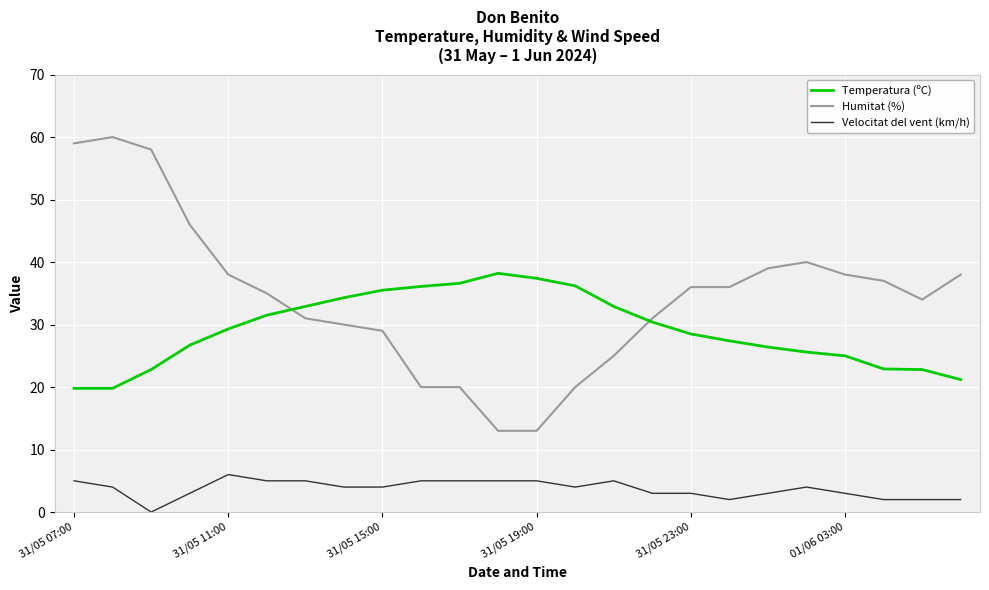

True or false: Velocitat del vent (km/h) and Temperatura (ºC) cross at least once.

False